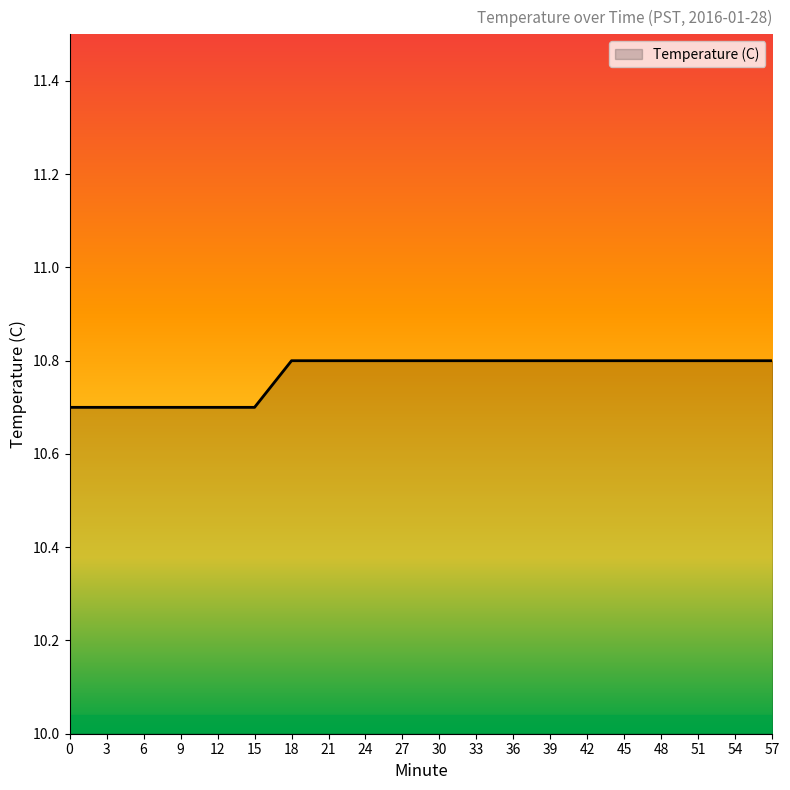

Reading right to left, list all the values displayed in this chart.

10.8	10.8	10.8	10.8	10.8	10.8	10.8	10.8	10.8	10.8	10.8	10.8	10.8	10.8	10.7	10.7	10.7	10.7	10.7	10.7